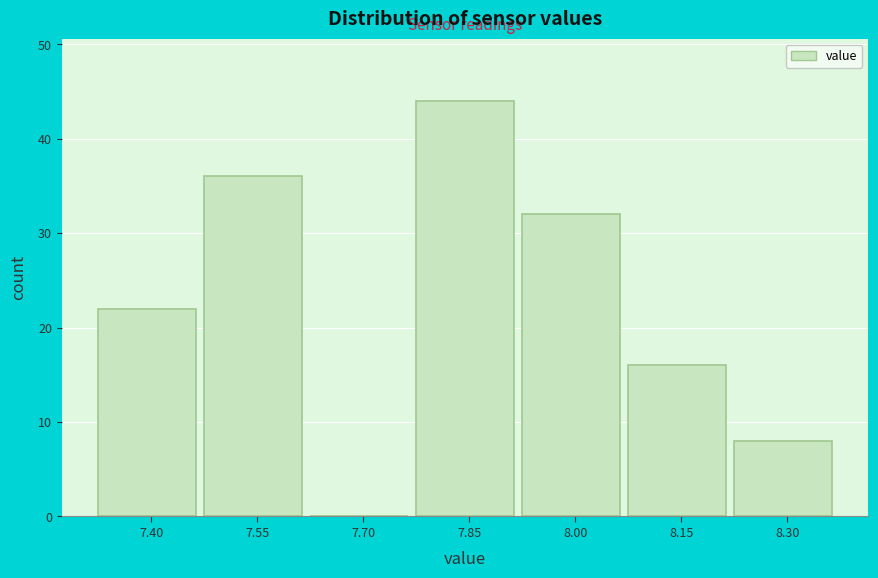

Reading left to right, extract all data points from this chart.

7.40=22	7.55=36	7.70=0	7.85=44	8.00=32	8.15=16	8.30=8